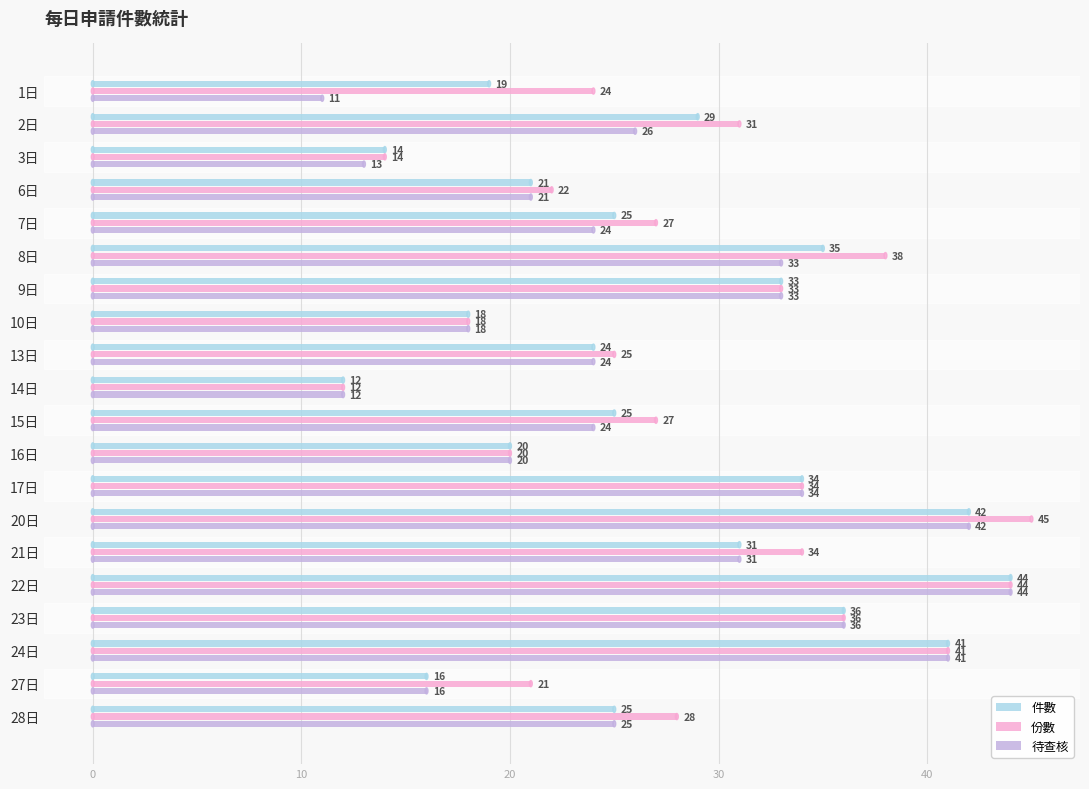

How many data points does each series have?

20